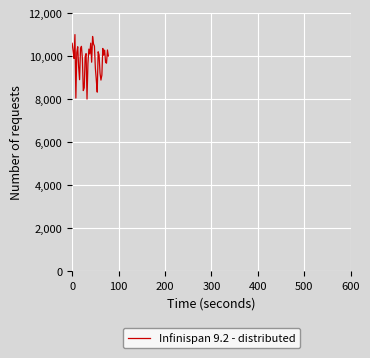

What is the difference between the maximum and minimum values?

3000.0